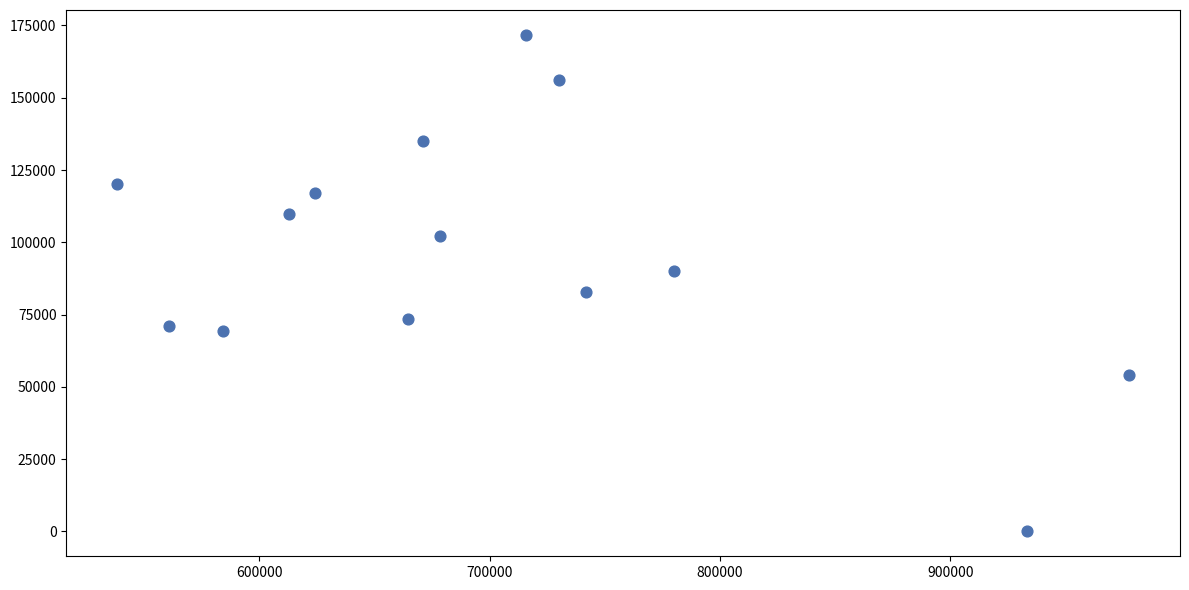

What is the range of X values (max minus min)?

439758